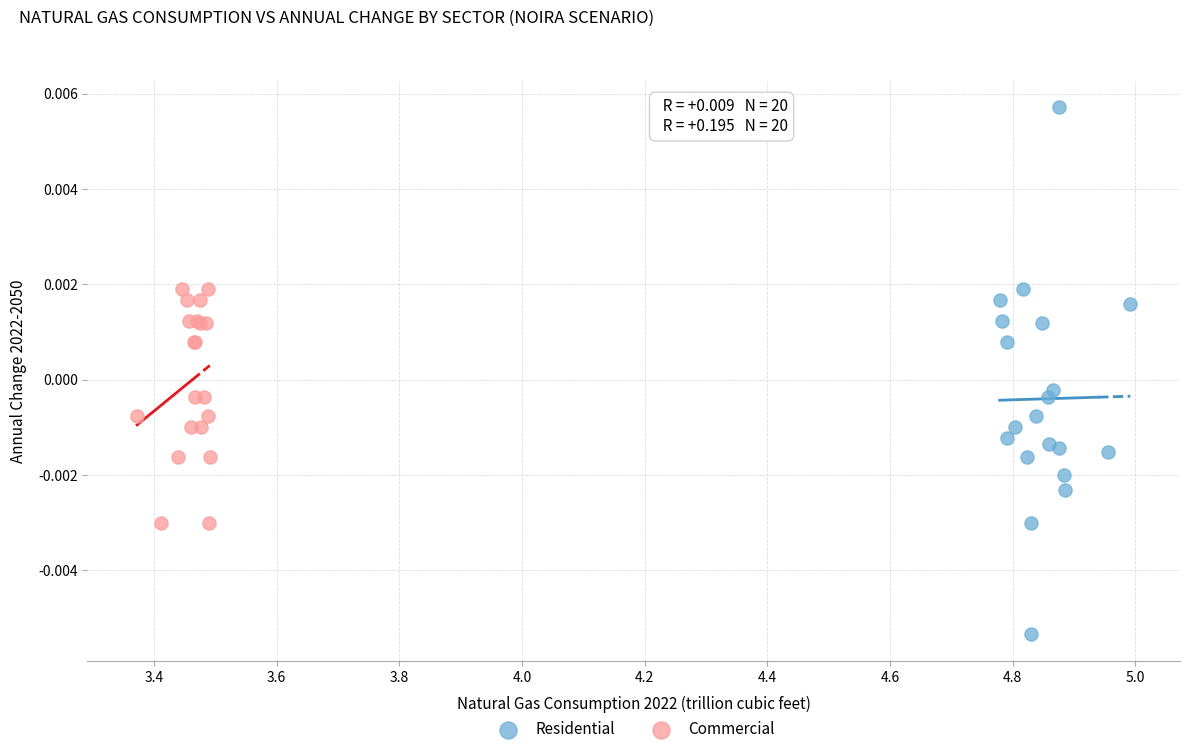

Which series contains the highest Y value?

Residential